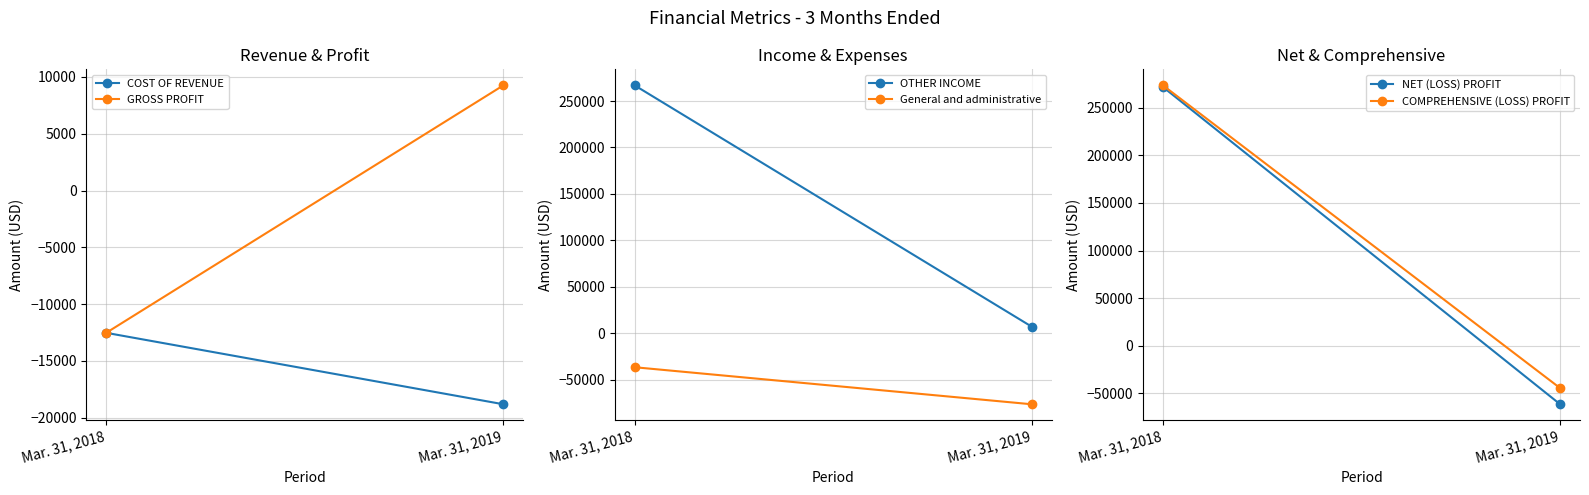

The value of NET (LOSS) PROFIT at Mar. 31, 2018 is 481137. True or false?

False